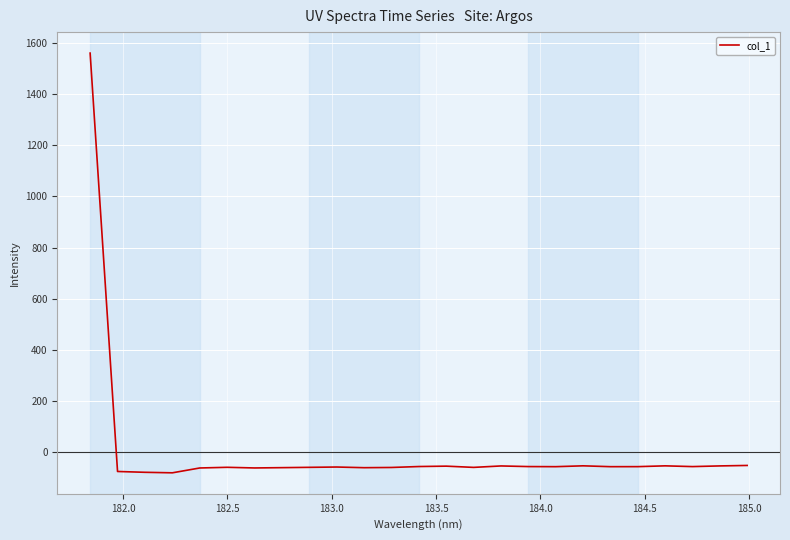

What is the difference between the maximum and minimum values?

1644.5